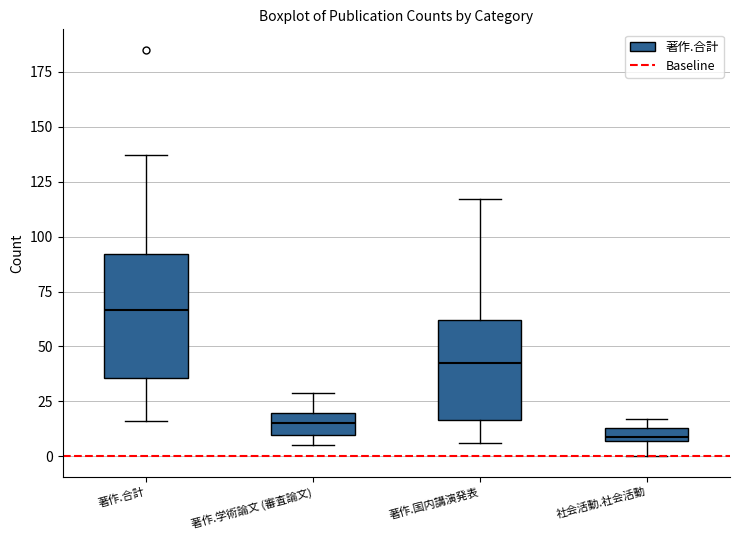

Which box is the tallest, from its lower edge to its upper edge?

著作.合計